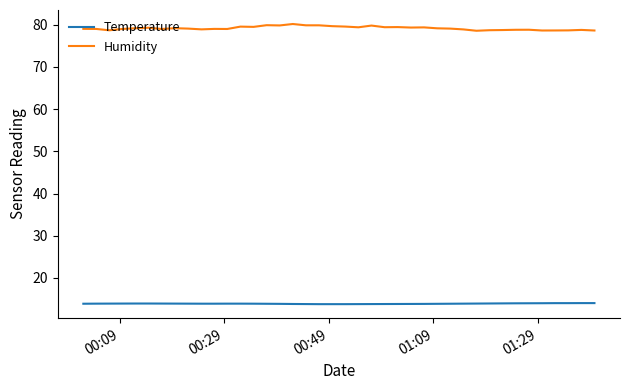

At how many categories does at least one series exceed 61?

40